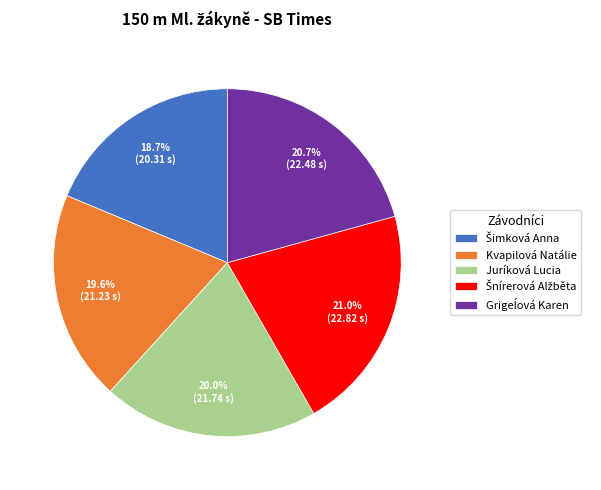

How much of the chart is everything except Juríková Lucia?

80.0%